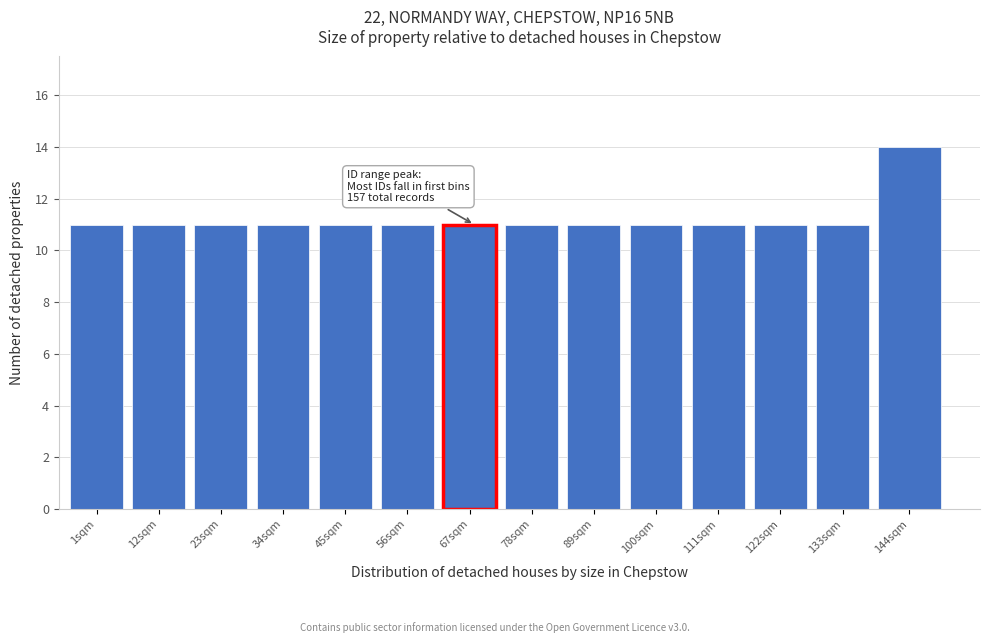

Reading right to left, list all the values displayed in this chart.

14	11	11	11	11	11	11	11	11	11	11	11	11	11